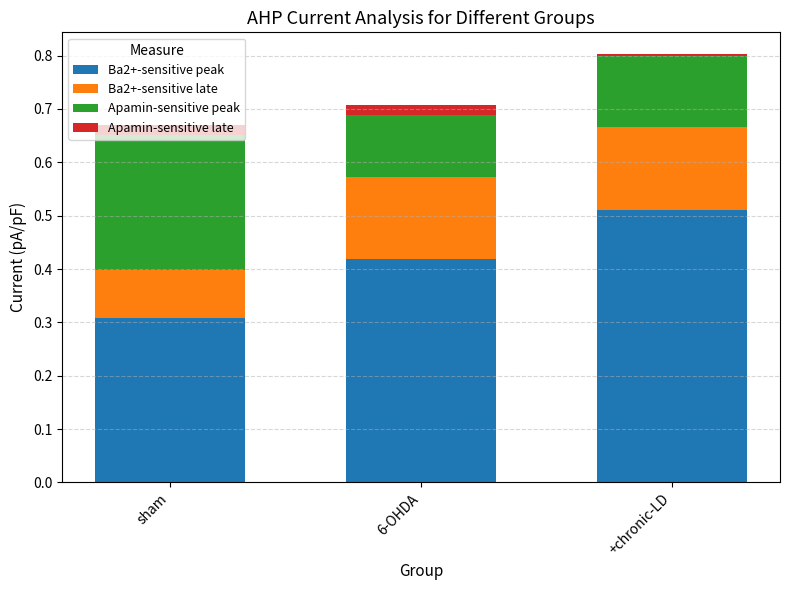

How many data points does each series have?

3